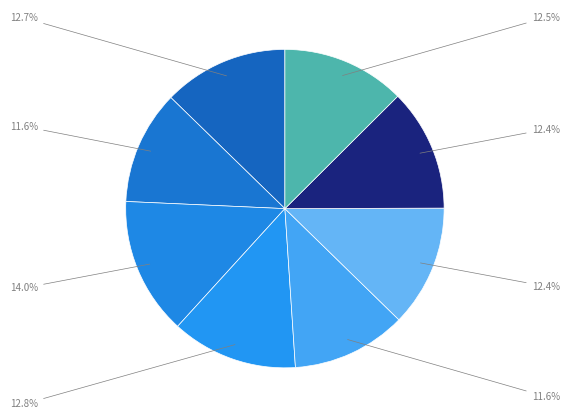

Count the number of slices in the pie.

8